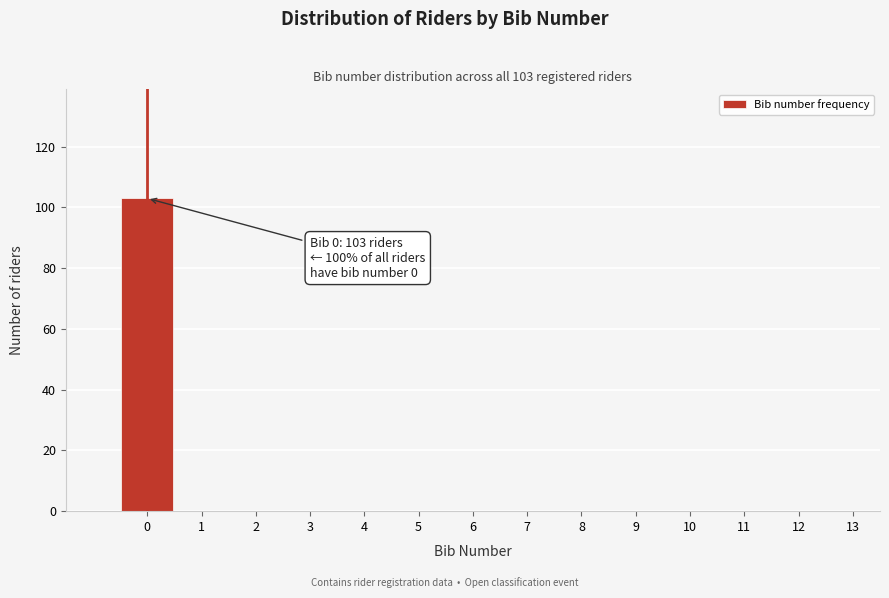

Over which range of the x-axis is the bar tallest?

-0.5 to 0.5